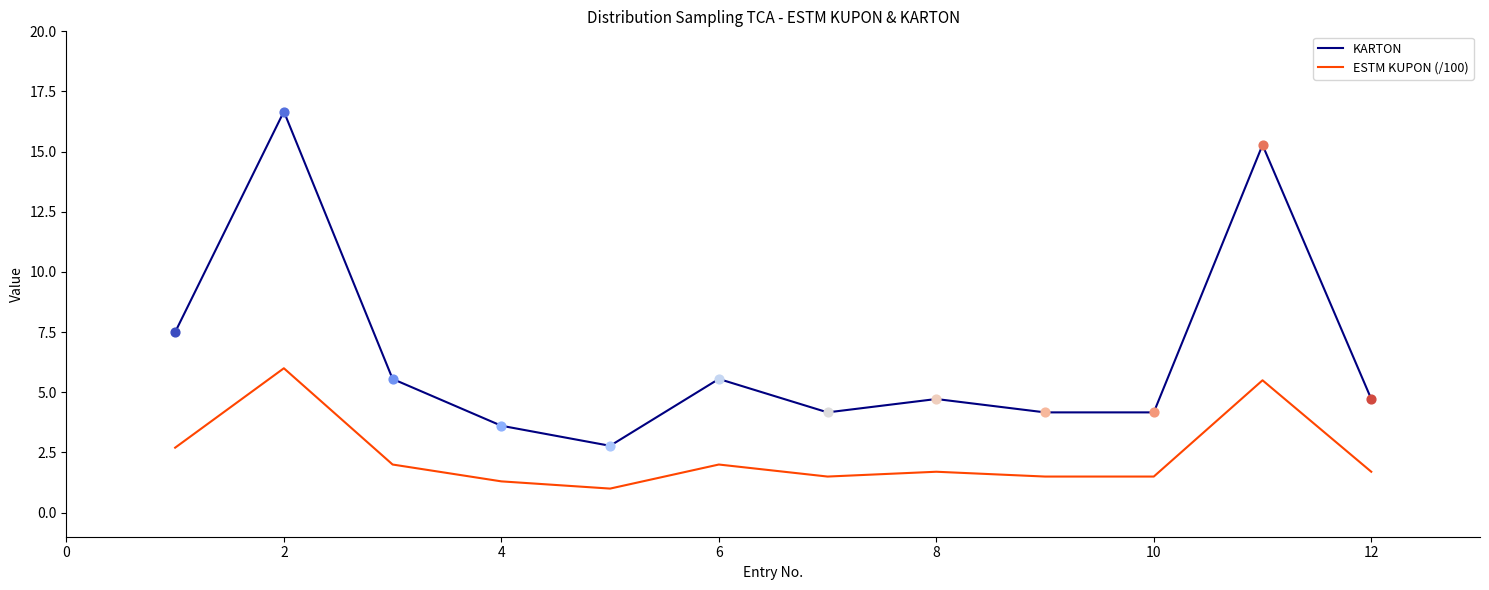

What are all the series names shown in the legend?

KARTON, ESTM KUPON (/100)